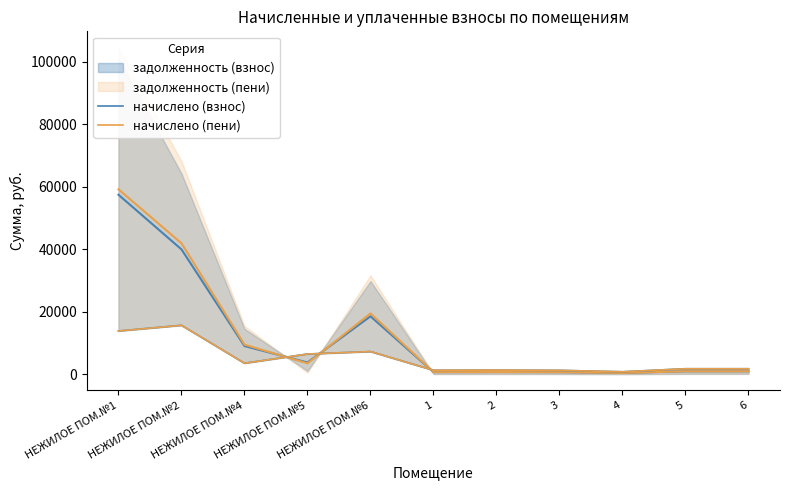

What is the value of the начислено (пени) point at the 4th from the left?

6502.6